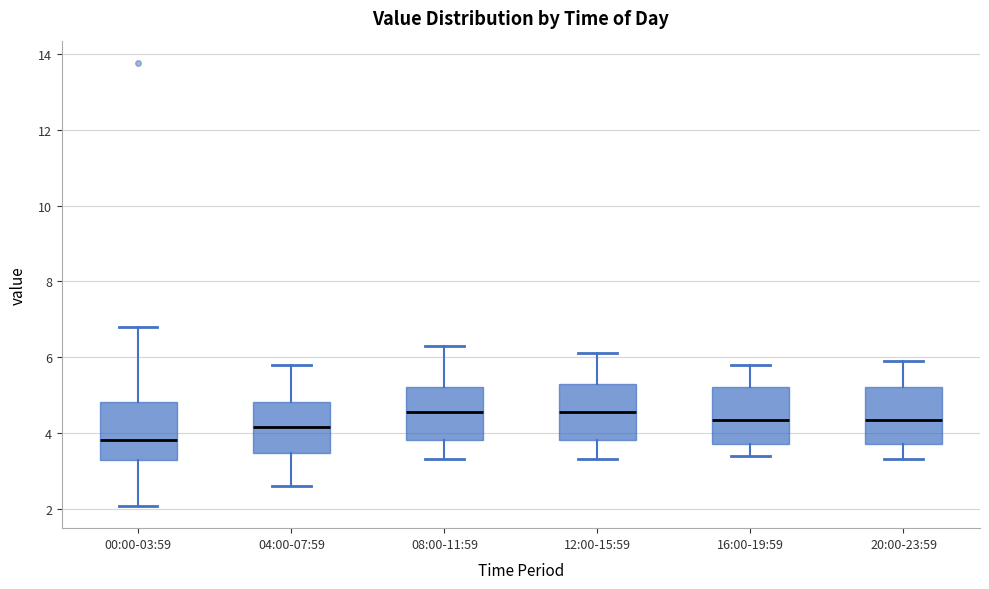

Where does the upper whisker of the box for 04:00-07:59 end on the y-axis? The values are not printed on the chart, so give them approximately, as read against the axis.

5.8